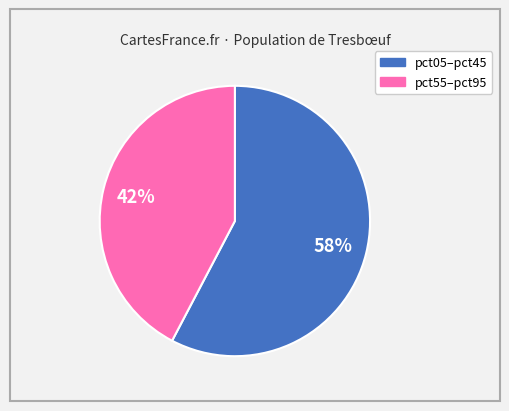

Is there a majority slice in this chart?

Yes